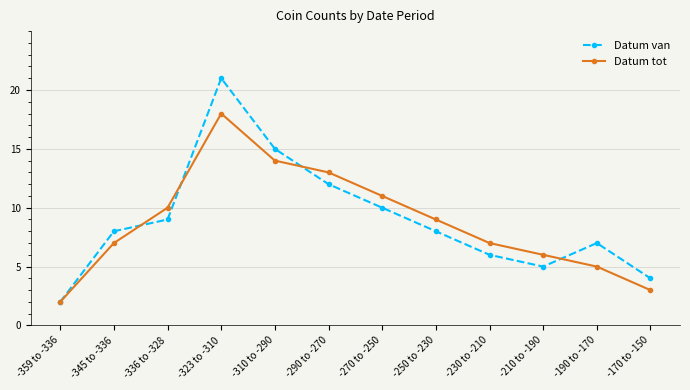

List the series in order of their peak value, lowest first.

Datum tot, Datum van